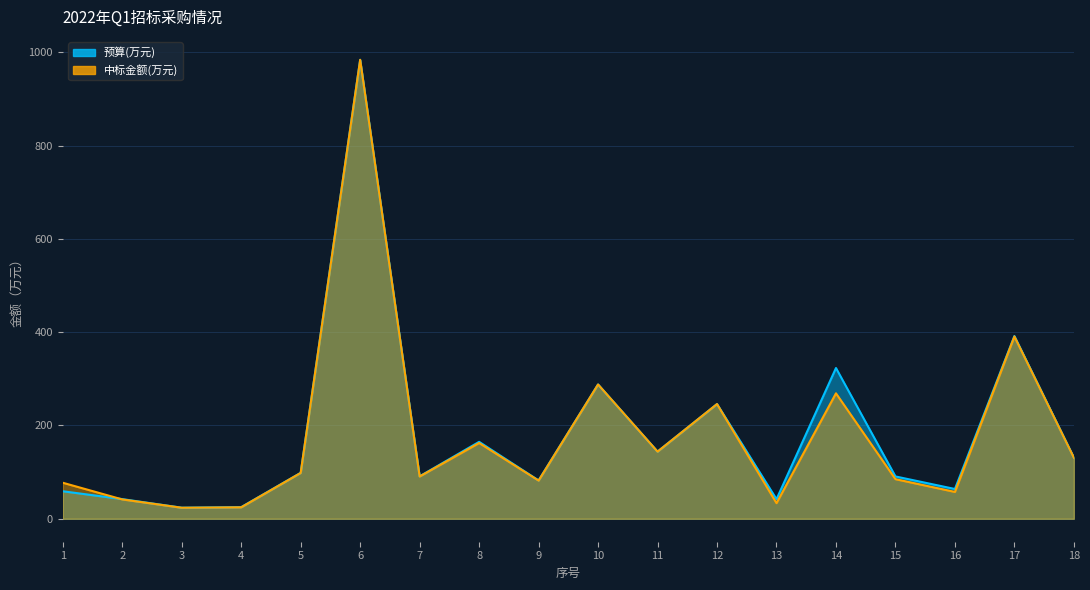

What are all the series names shown in the legend?

预算(万元), 中标金额(万元)